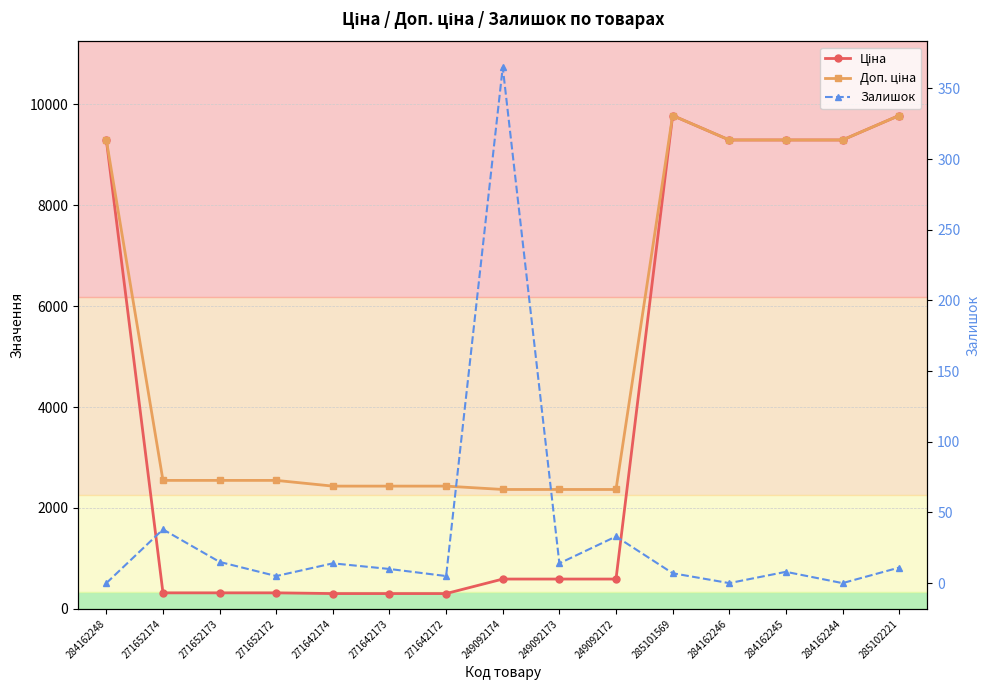

What is the total value across all series at 271652172?

2869.7